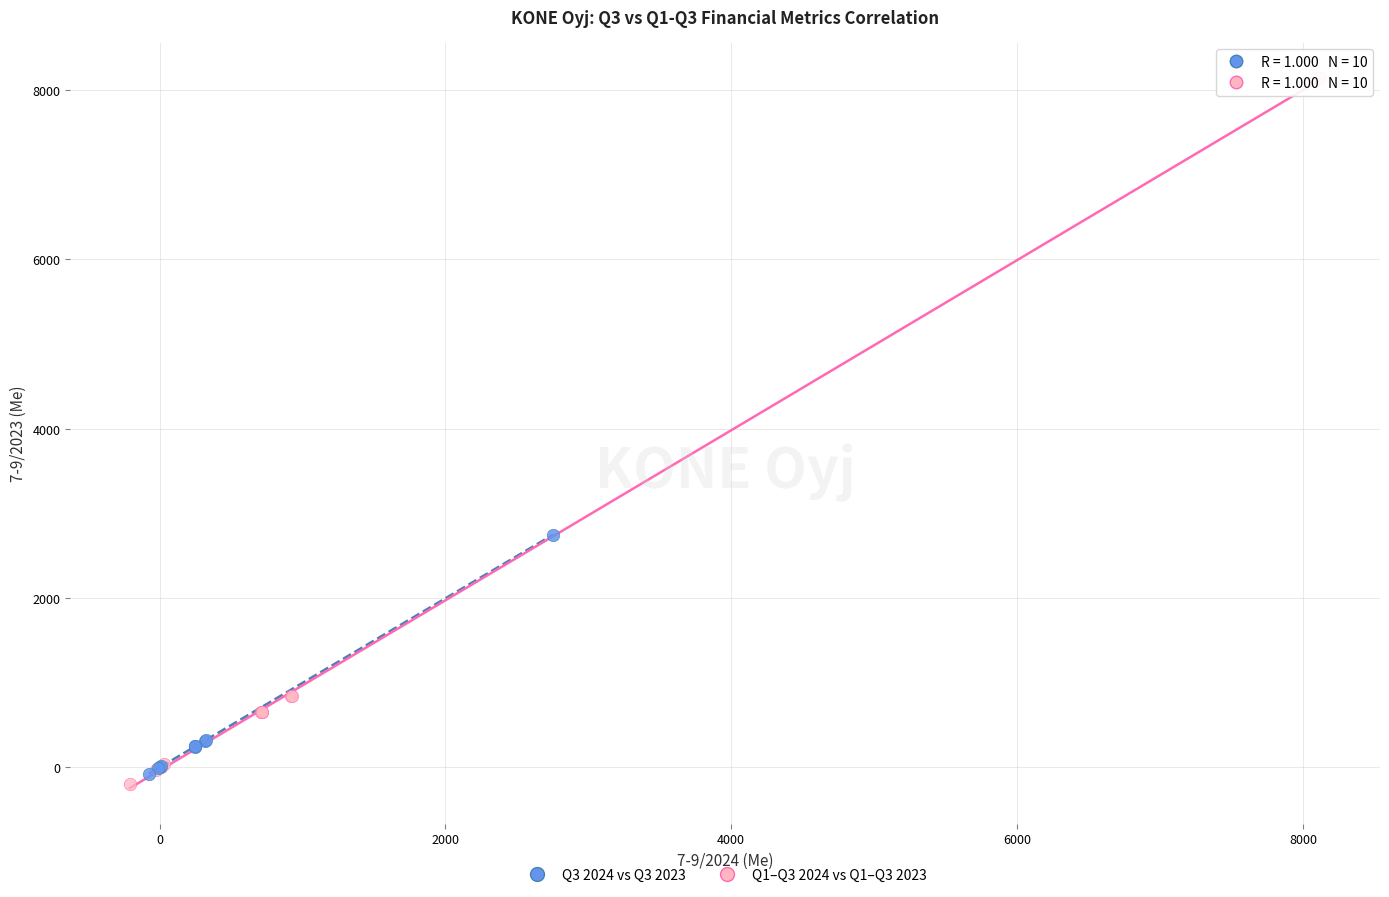

Which series reaches the maximum Y coordinate?

Q1–Q3 2024 vs Q1–Q3 2023